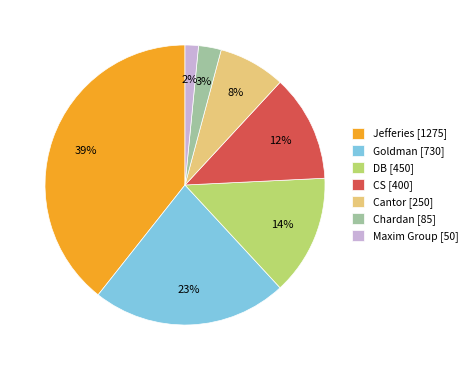

To the nearest percent, what percentage of the pie is Maxim Group?

2%